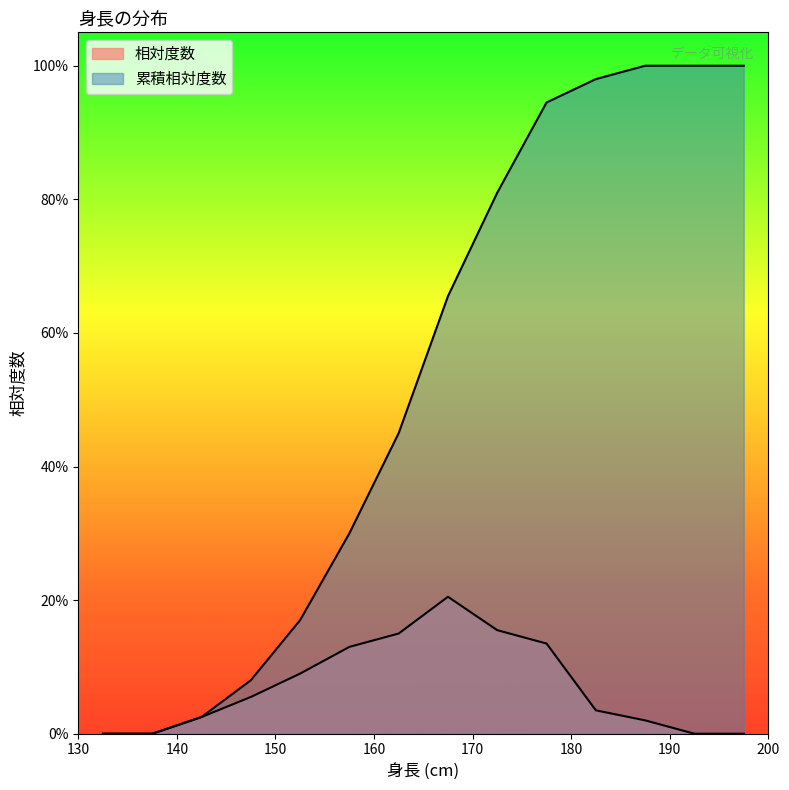

Which series changed the most between 160~165 and 165~170?

累積相対度数